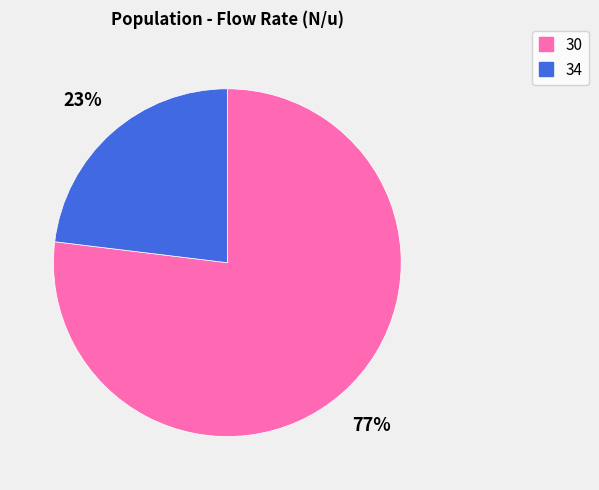

Rank the categories by value from highest to lowest.

30, 34